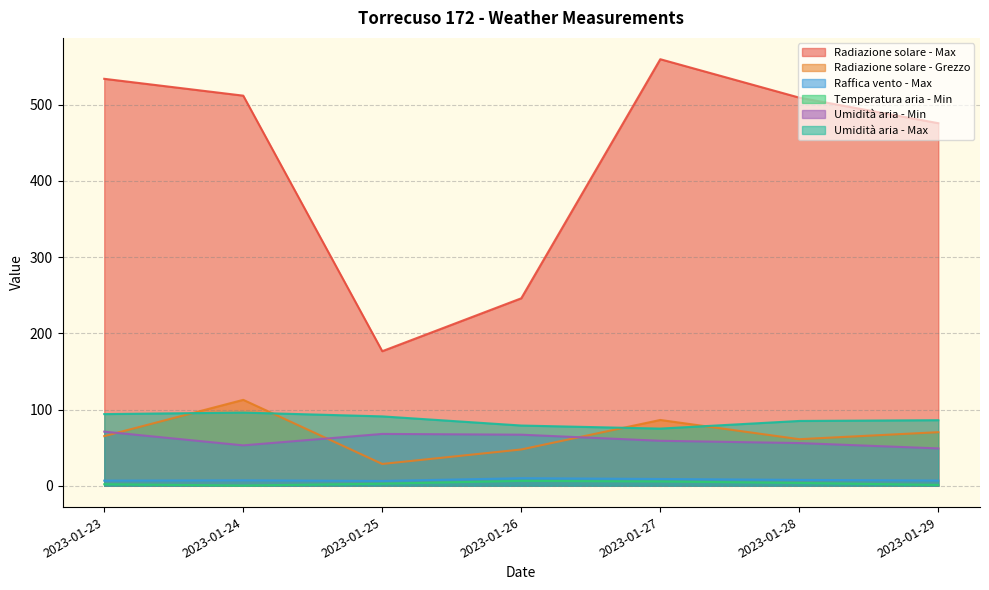

At which category does Radiazione solare - Grezzo reach its first local valley?

2023-01-25